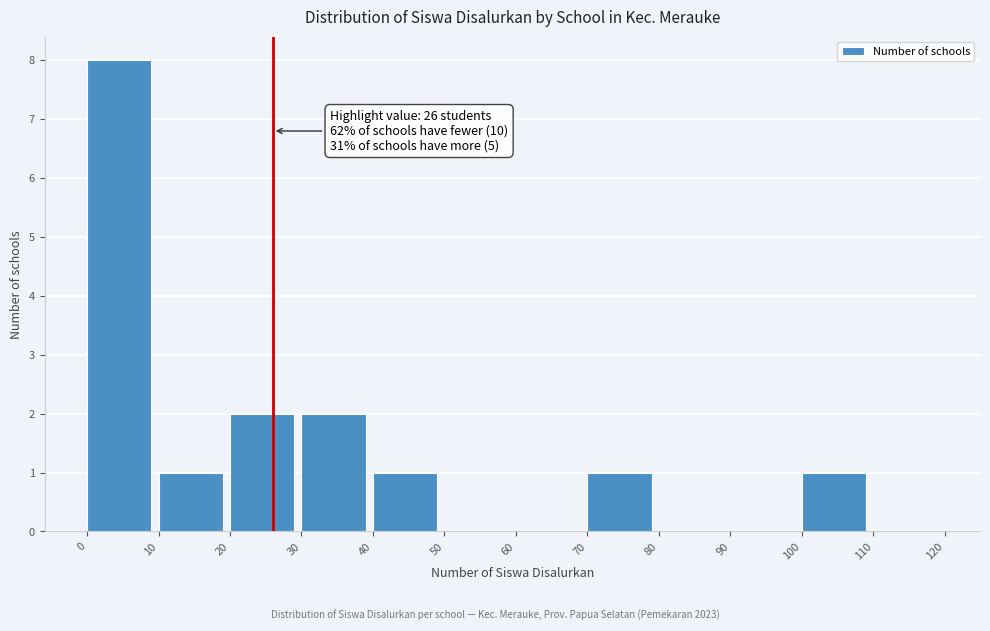

Which range on the x-axis has the tallest bar?

0 to 10